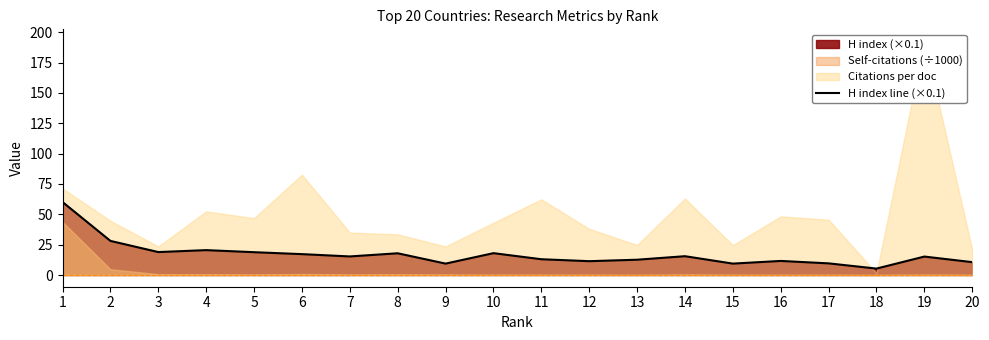

What is the value of the 19th point from the left?

15.2